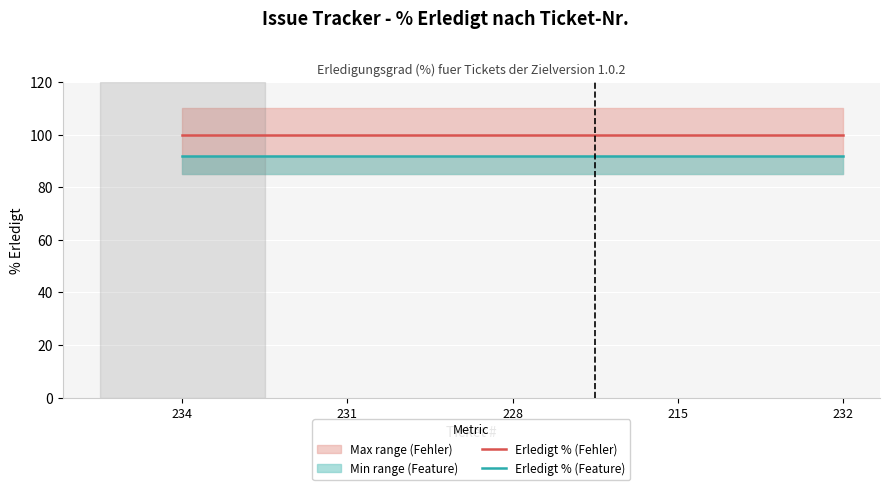

What position from the right is 231?

4